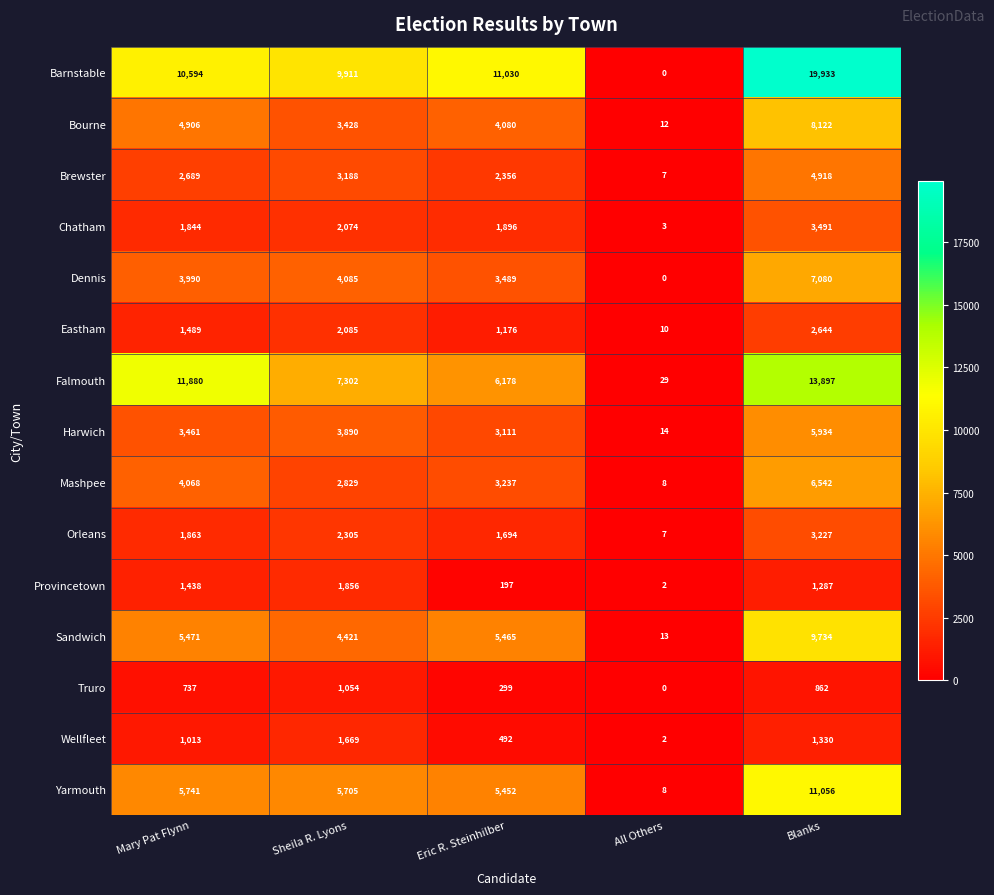

At which label does Yarmouth reach its peak?

Blanks